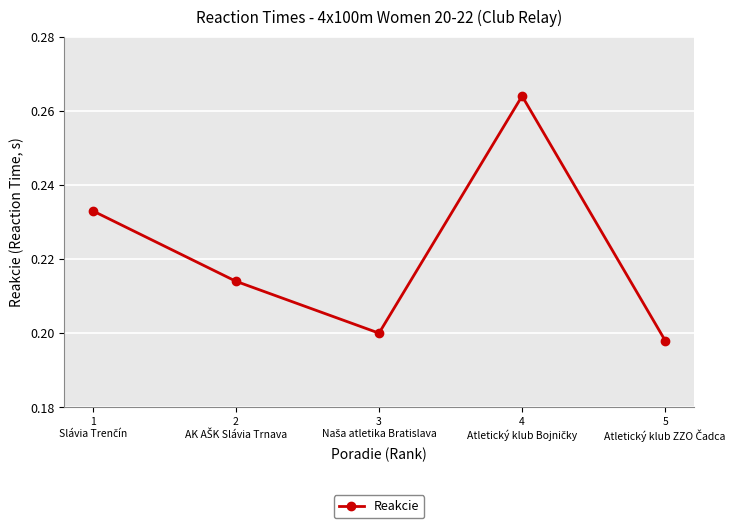

How many categories are shown in the chart?

5